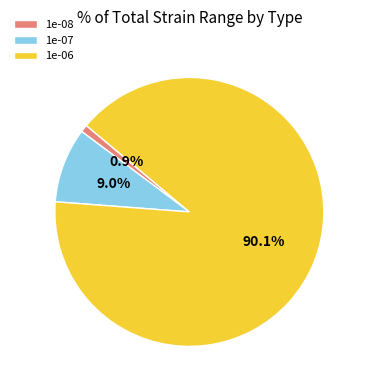

True or false: 1e-06 accounts for 90% of the total.

True